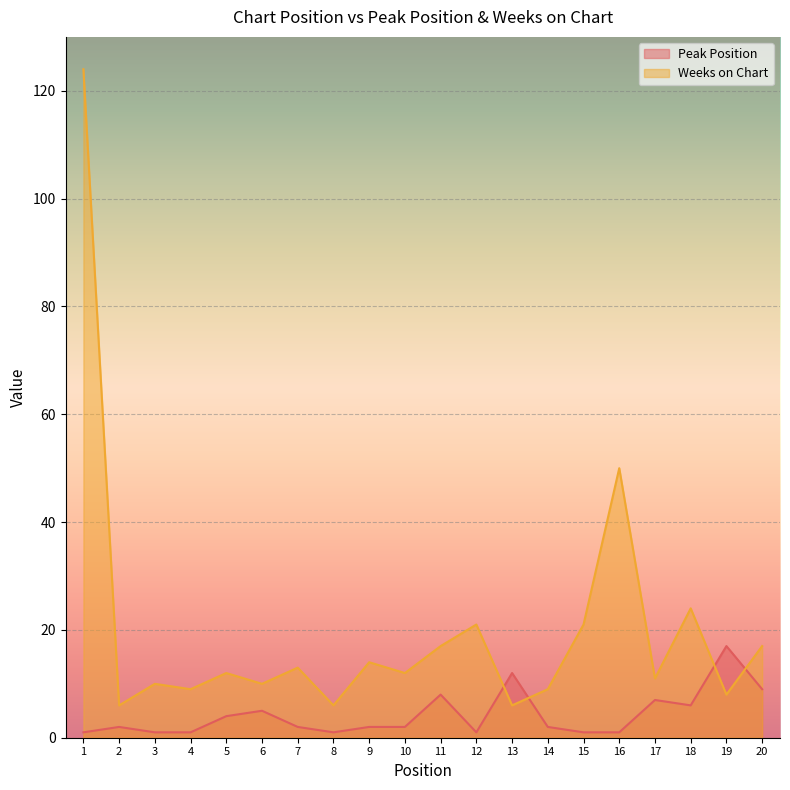

Rank the series by their average value, from highest to lowest.

Weeks on Chart, Peak Position